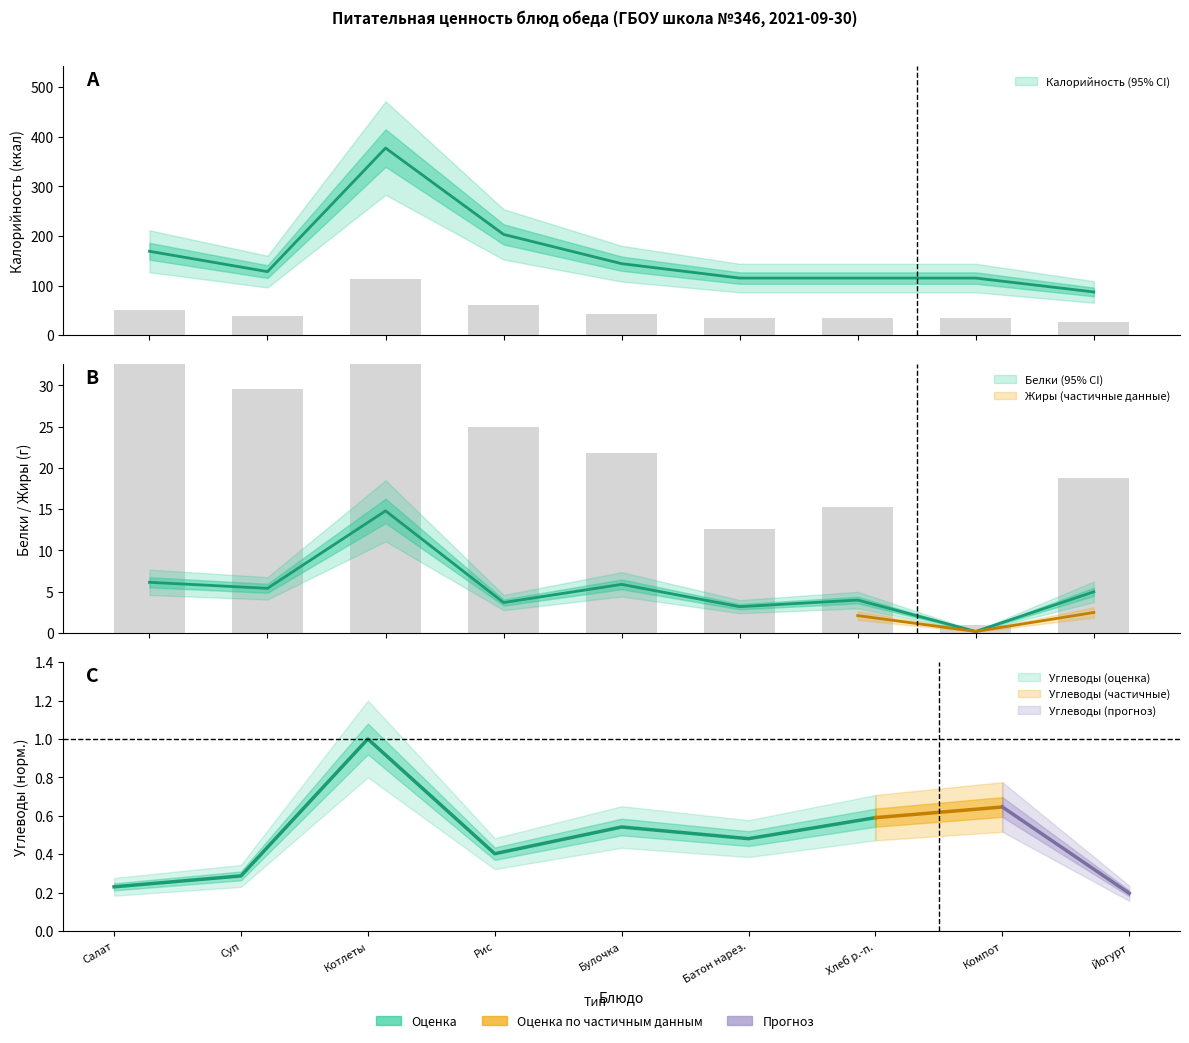

Which series changed the most between Булочка творожная and Компот из яблок?

Калорийность